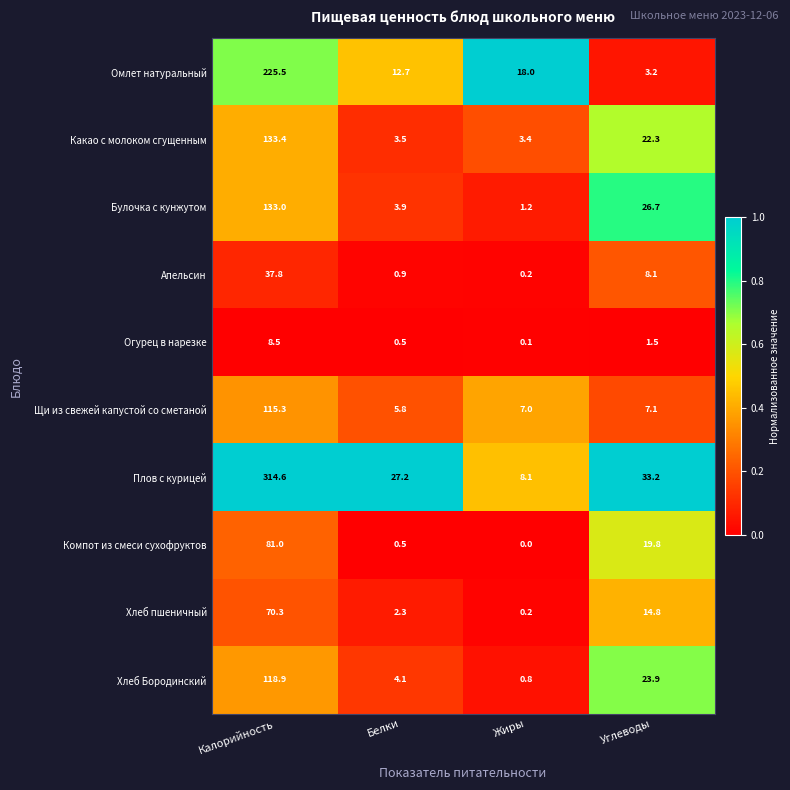

What is the difference between the maximum and second lowest values in the Компот из смеси сухофруктов series?

80.5